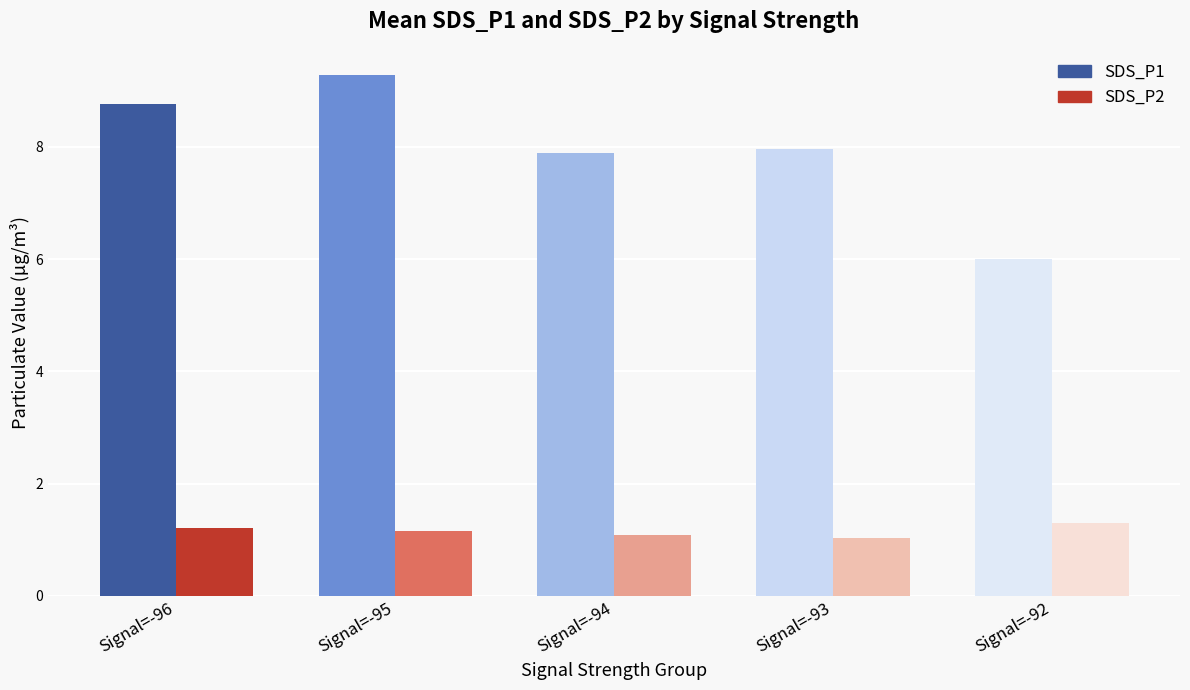

What is the smallest value displayed?

1.0